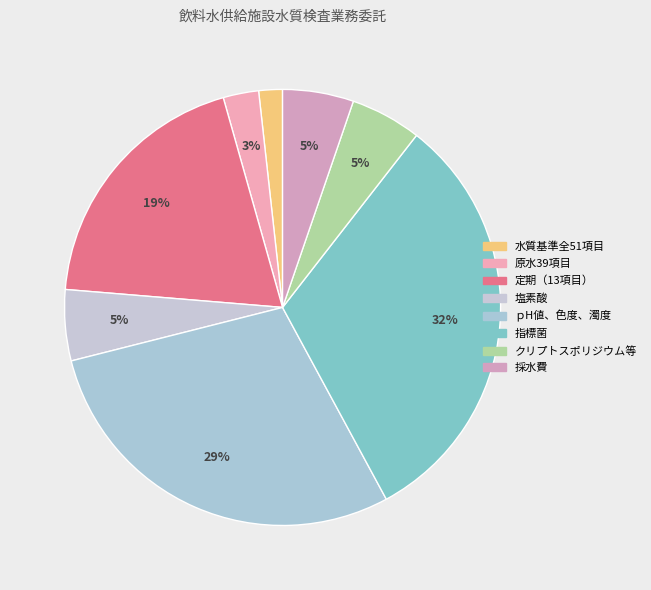

What is the largest slice in the pie chart?

指標菌